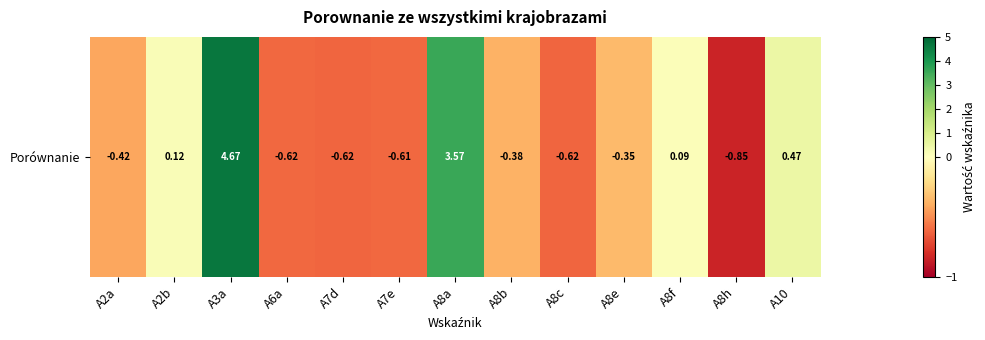

At which label does the data first exceed 0?

A2b